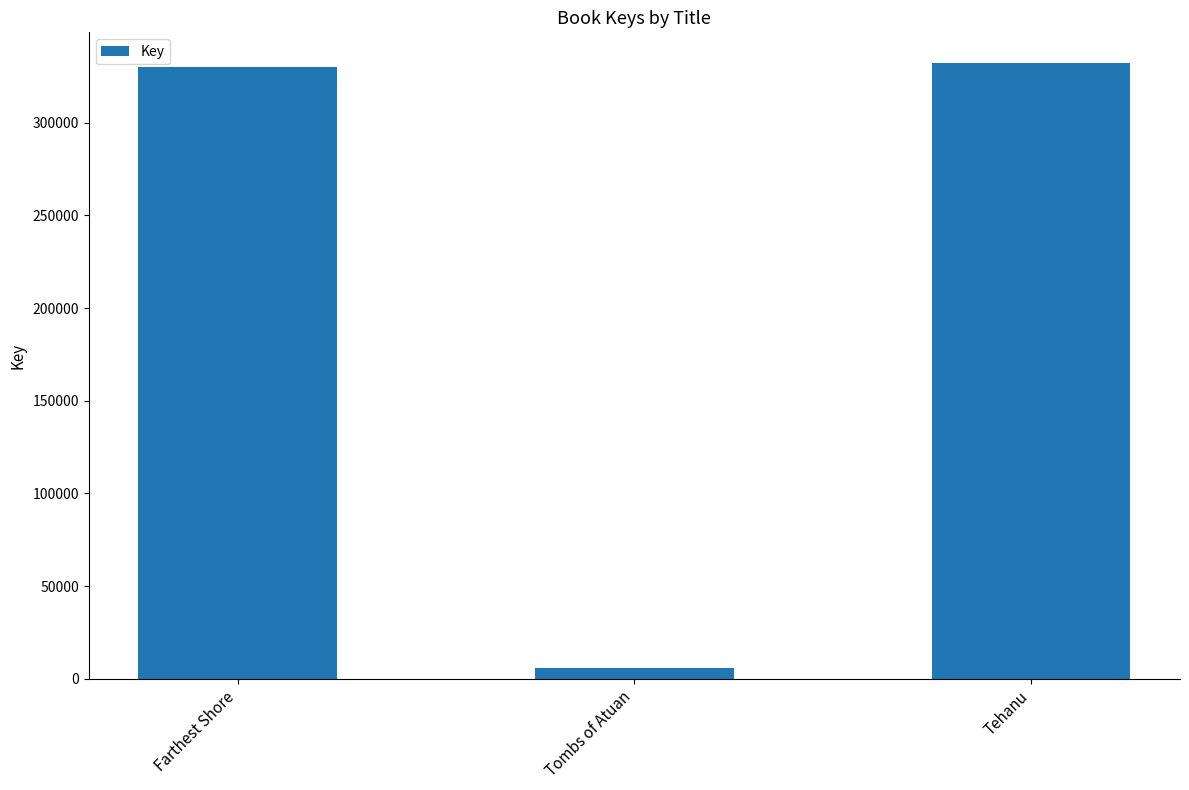

At which category does the chart reach its minimum across all series?

Tombs of Atuan